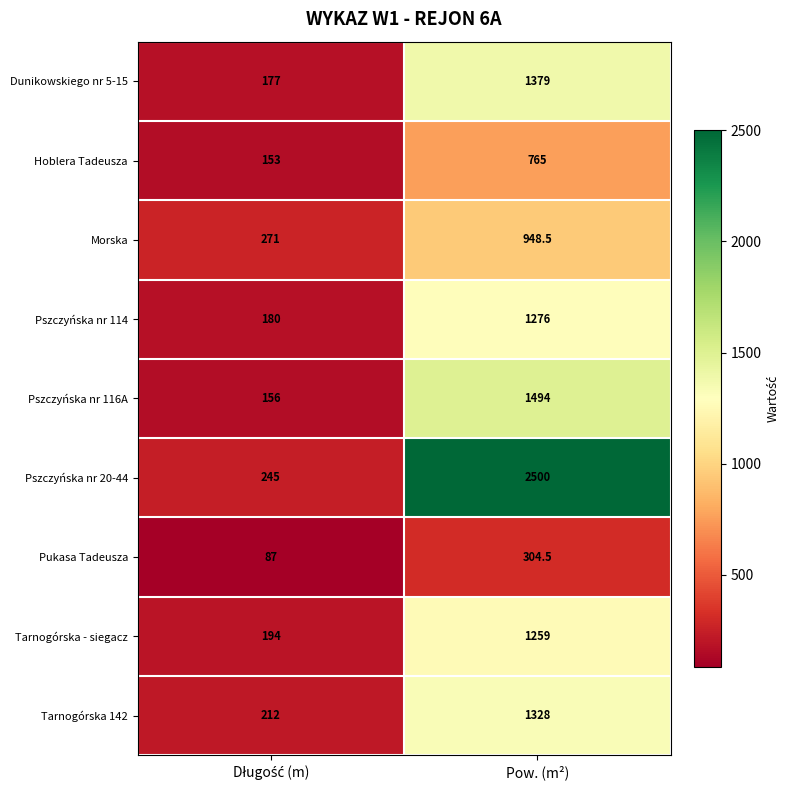

Which series has the widest spread of values?

Pszczyńska nr 20-44